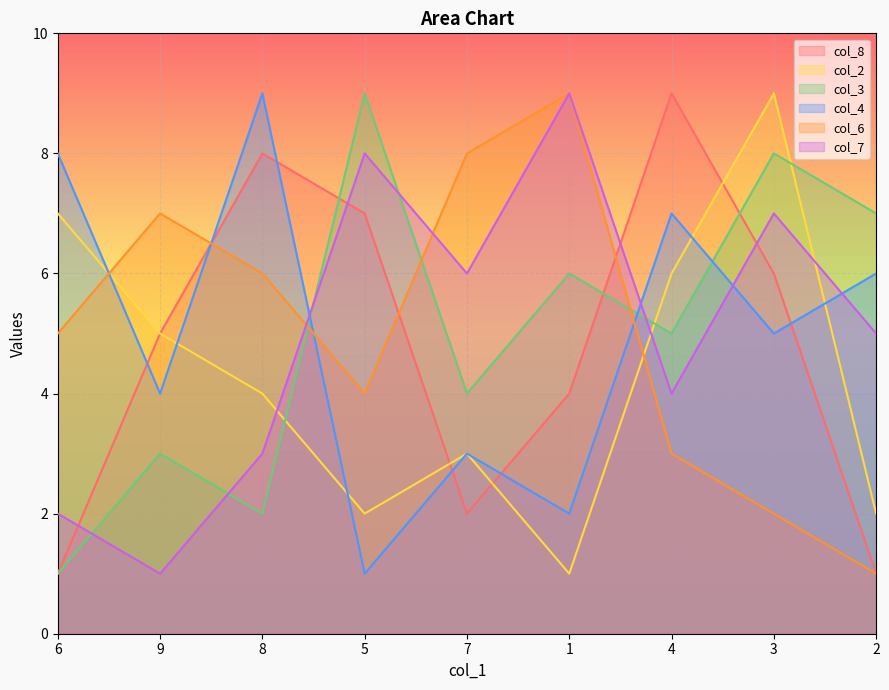

Where do col_4 and col_3 first cross each other?

8 and 5